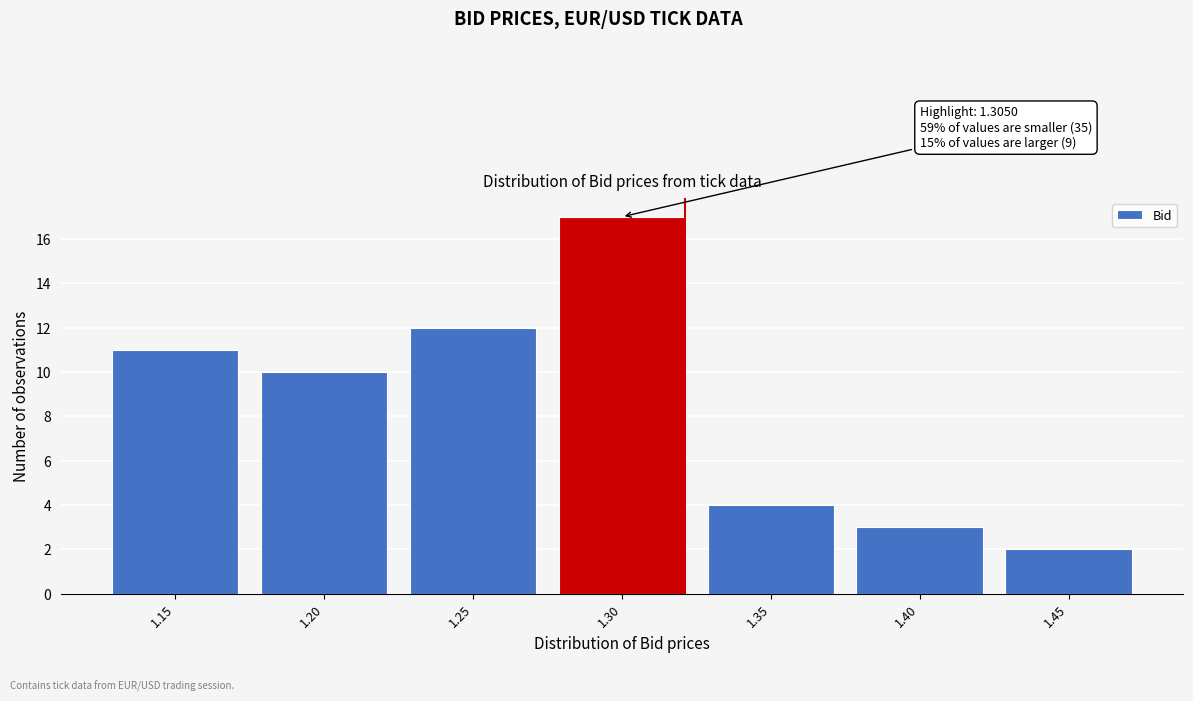

Reading left to right, transcribe all the data shown in this chart.

11	10	12	17	4	3	2